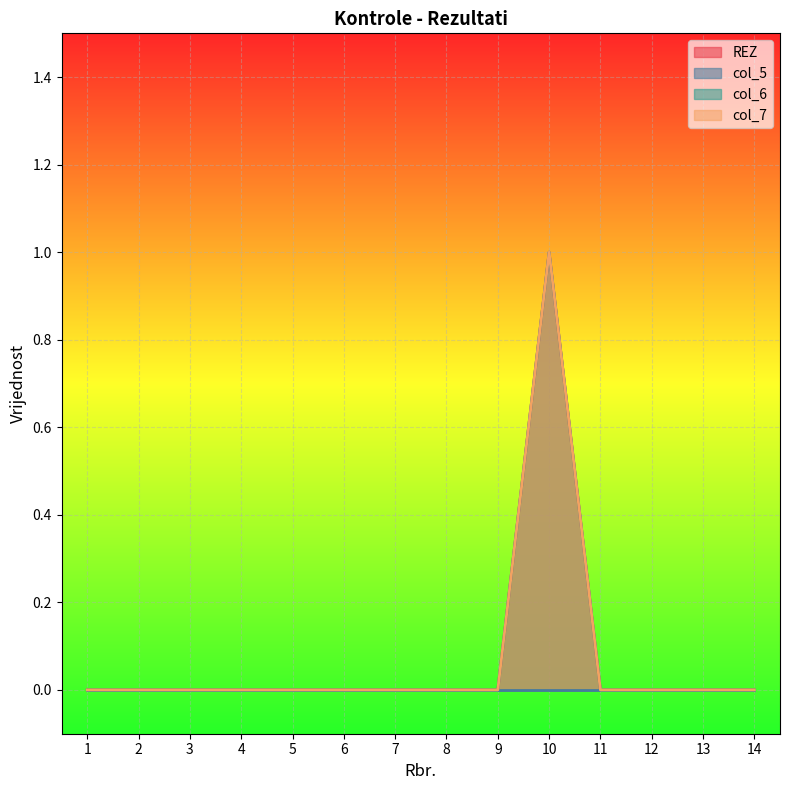

True or false: Pogreška and col_6 cross at least once.

False